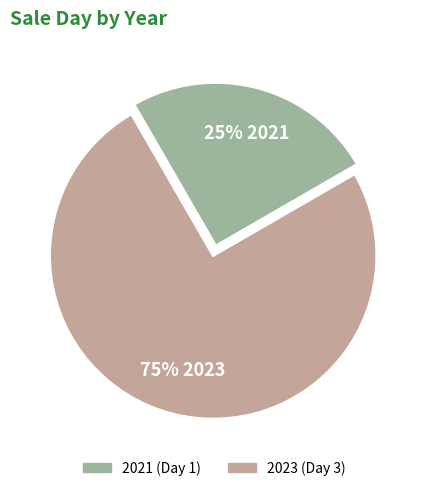

How many slices are in this pie chart?

2